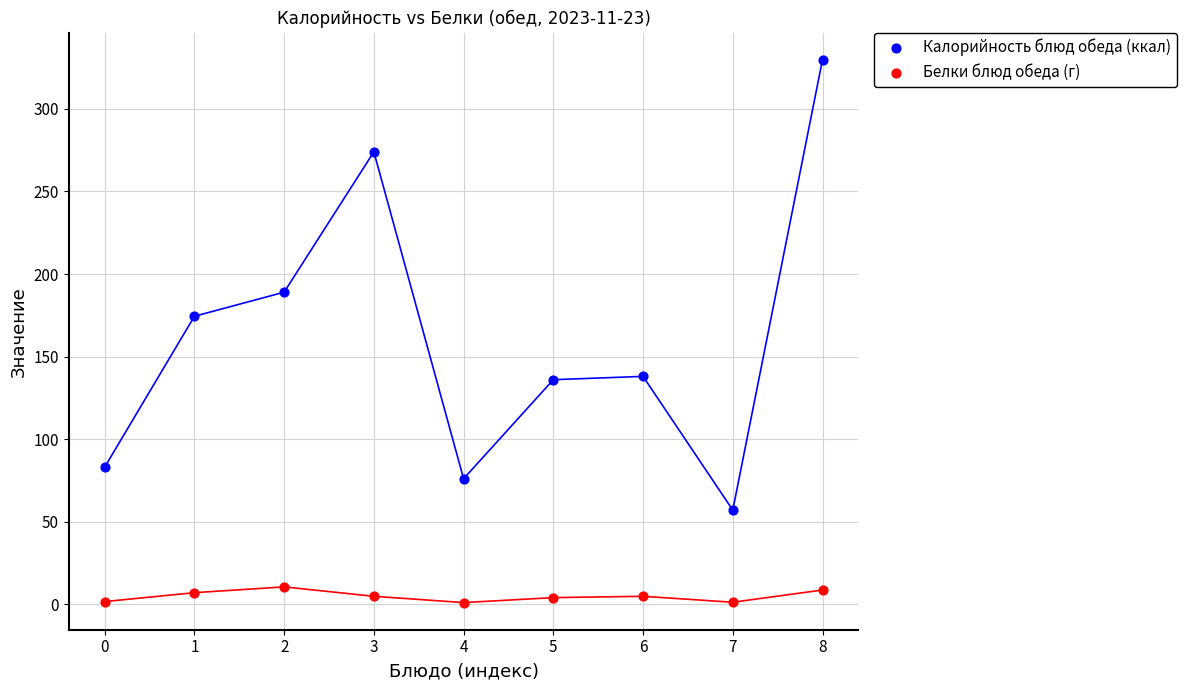

Which series has the largest Y range (max minus min)?

Калорийность блюд обеда (ккал)